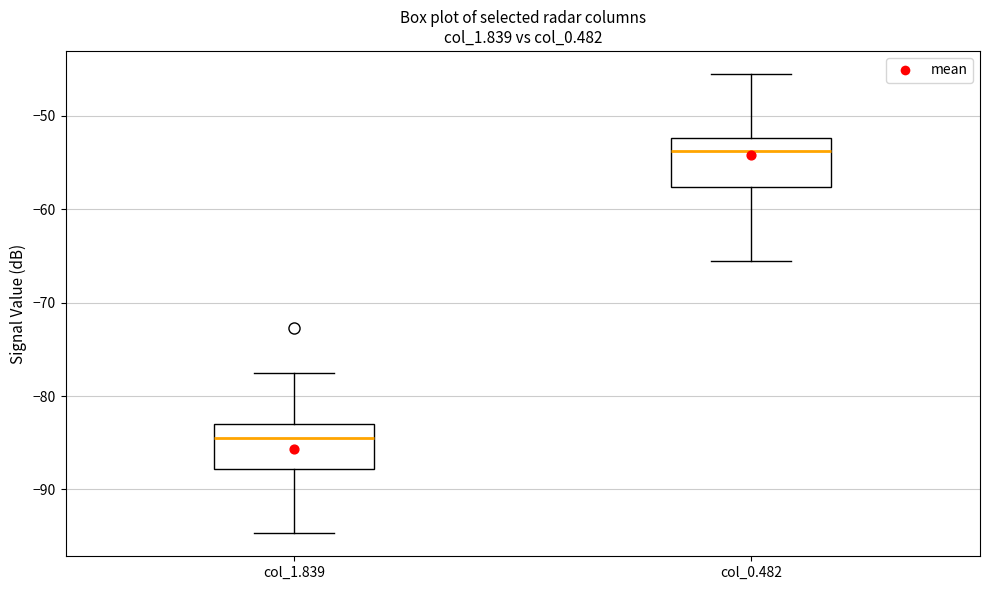

Reading left to right, read every box against the y-axis: the position of its median line, the range the box covers, and the ends of its whiskers. The values are not printed on the chart, so give them approximately, as read against the axis.

col_1.839: median -84, box -88 to -83, whiskers -95 to -77
col_0.482: median -54, box -58 to -52, whiskers -65 to -45